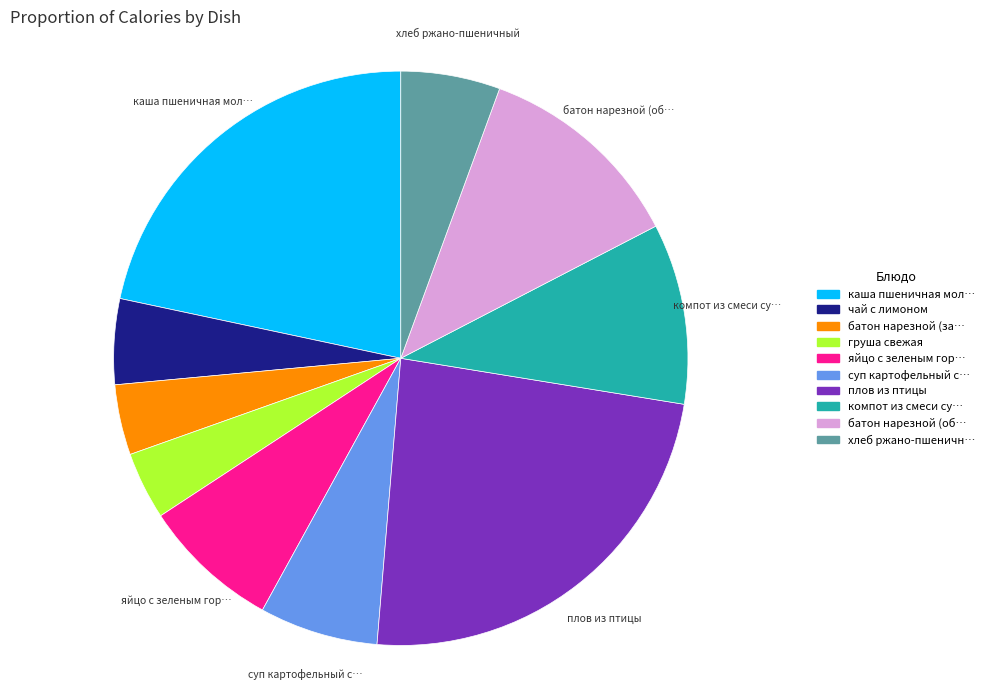

Is there any slice that represents more than half of the pie?

No